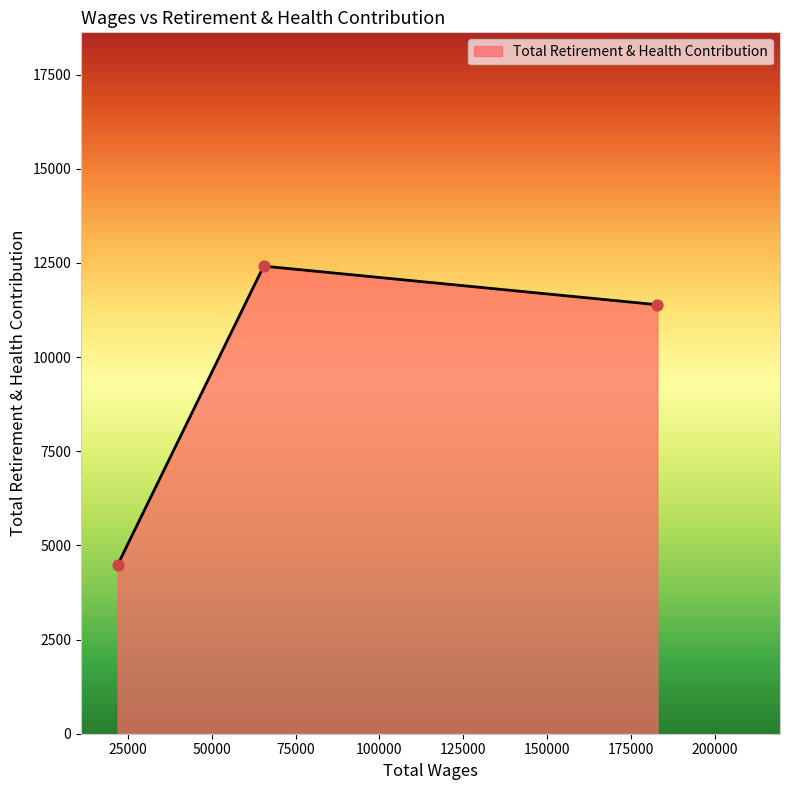

What is the average value?

9432